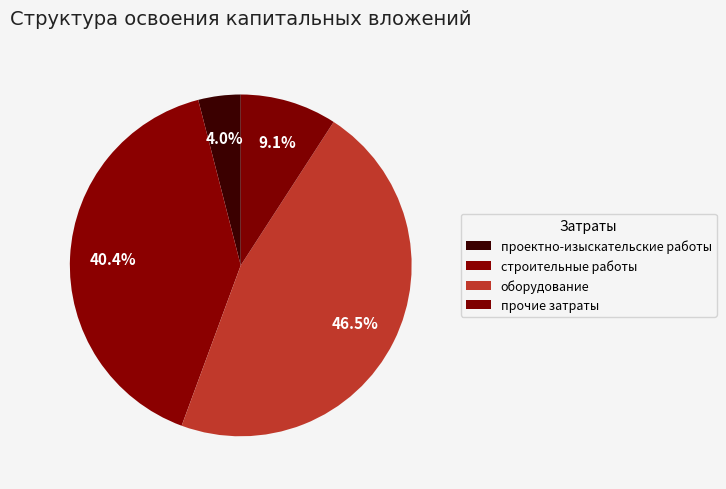

What percentage is the оборудование slice, to the nearest percent?

46%